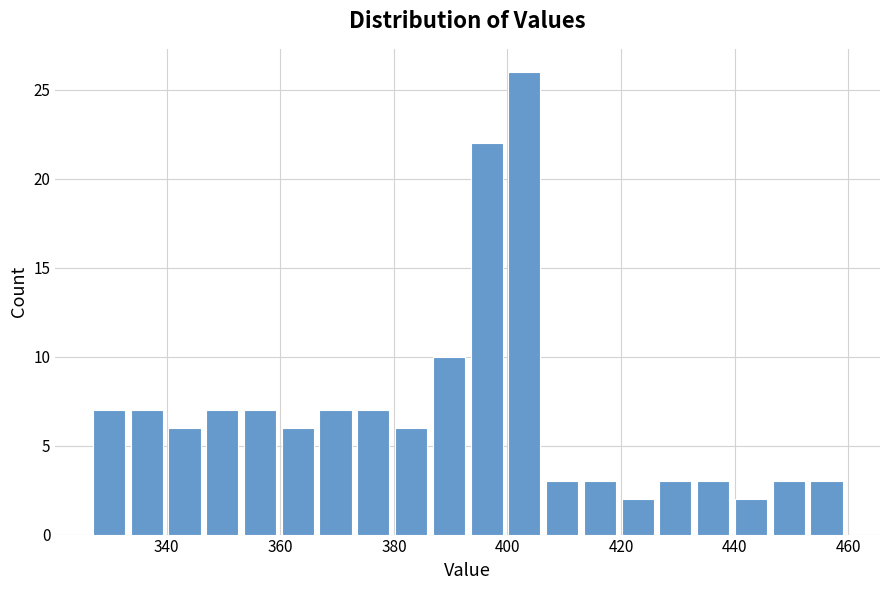

Read against the x-axis, roughly where is the centre of the tallest bar?

402